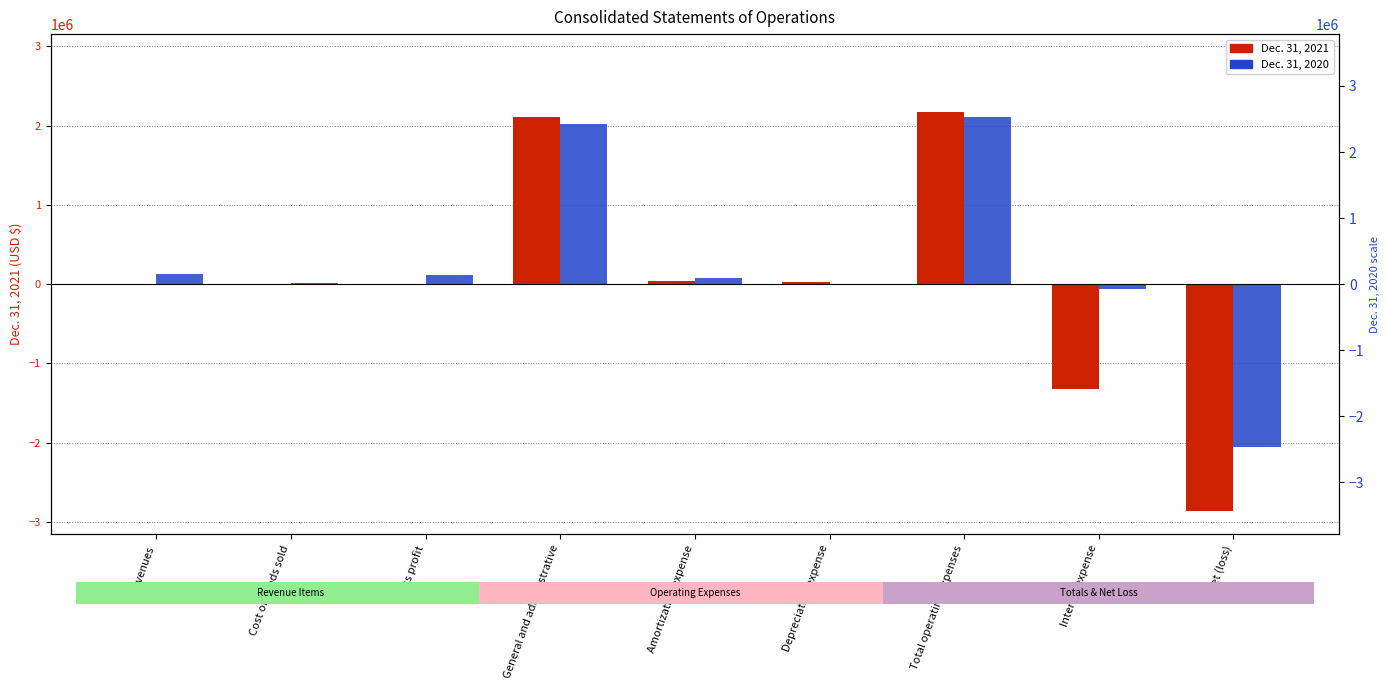

What is the sum of all Dec. 31, 2020 values?

2362970